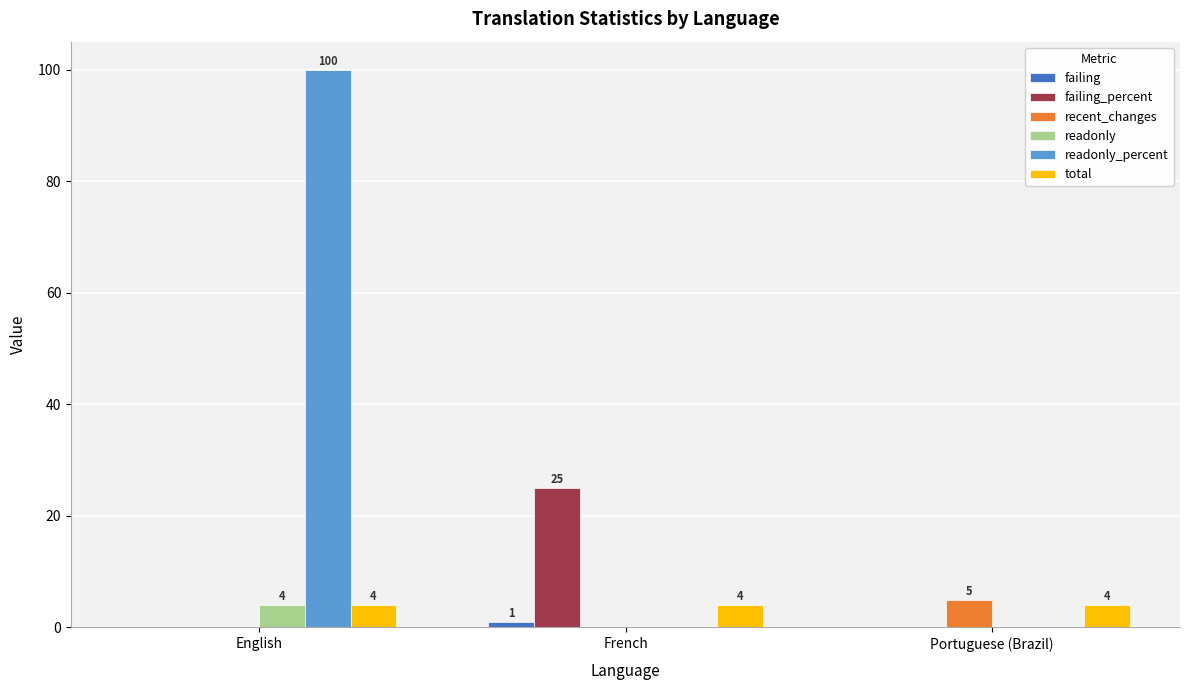

Between English and French, which series saw the biggest shift?

readonly_percent